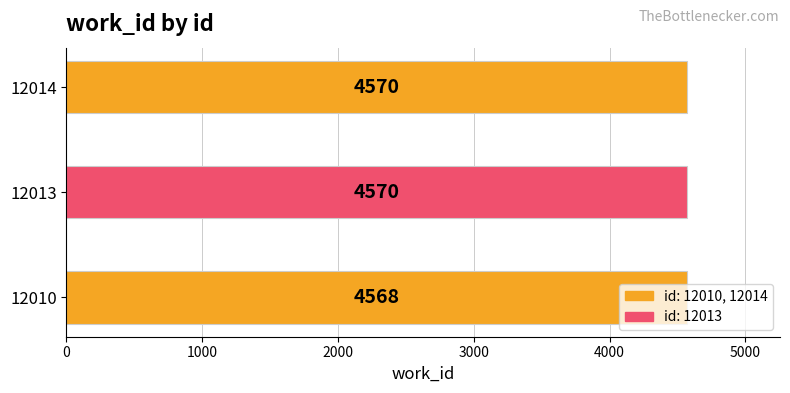

The chart shows a value of 2323 at 12013. True or false?

False